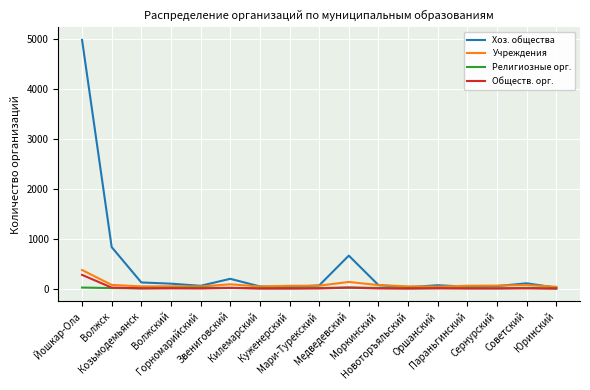

What is the maximum value for Хоз. общества?

4977